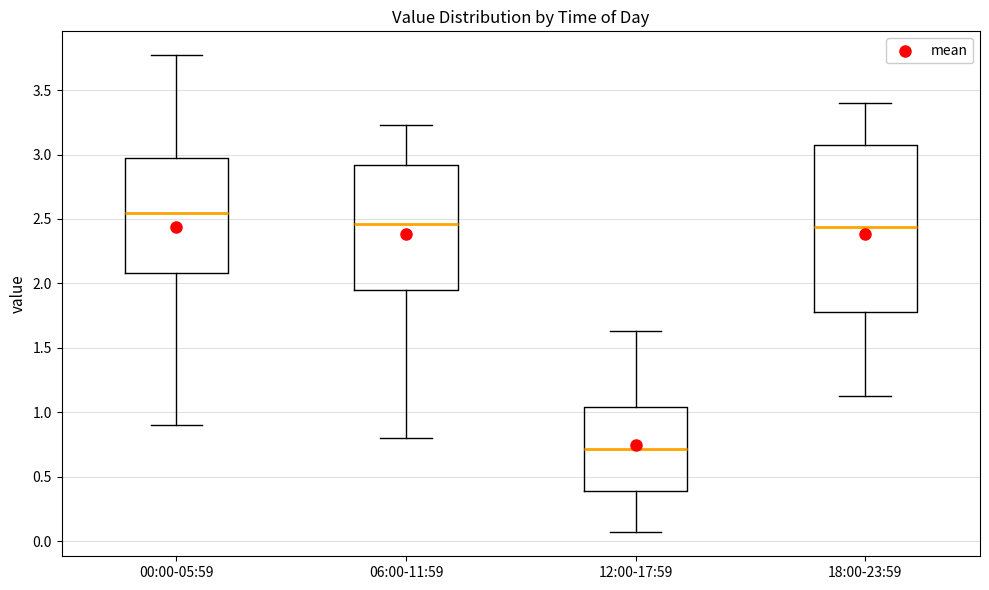

Reading left to right, read every box against the y-axis: the position of its median line, the range the box covers, and the ends of its whiskers. The values are not printed on the chart, so give them approximately, as read against the axis.

00:00-05:59: median 2.55, box 2.10 to 2.95, whiskers 0.90 to 3.75
06:00-11:59: median 2.45, box 1.95 to 2.90, whiskers 0.80 to 3.25
12:00-17:59: median 0.70, box 0.40 to 1.05, whiskers 0.05 to 1.65
18:00-23:59: median 2.45, box 1.80 to 3.05, whiskers 1.15 to 3.40